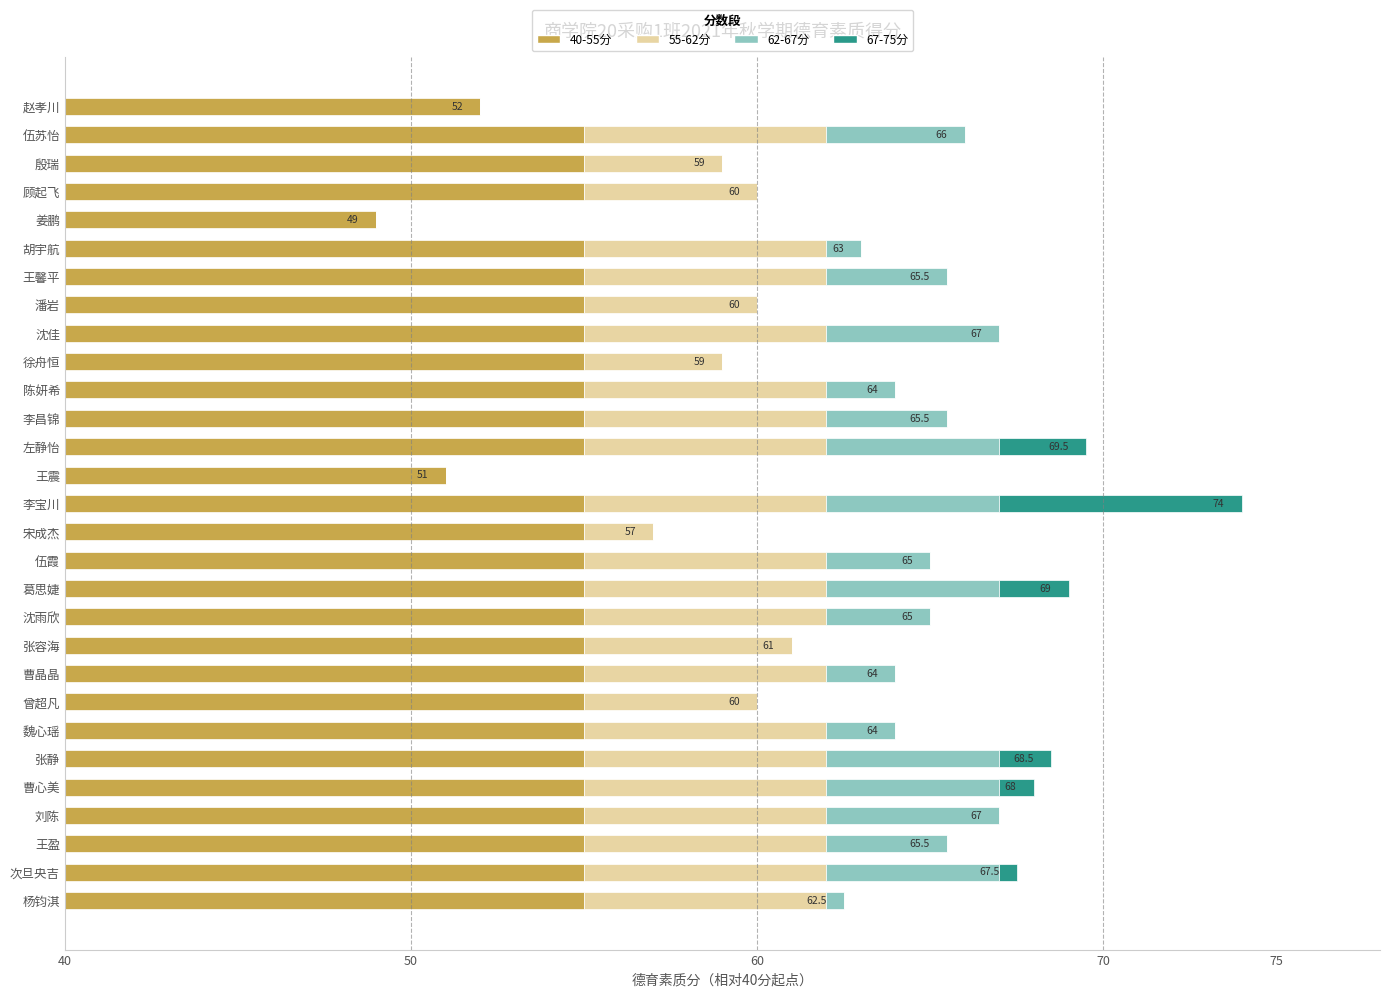

What are all the series names shown in the legend?

40-55分, 55-62分, 62-67分, 67-75分